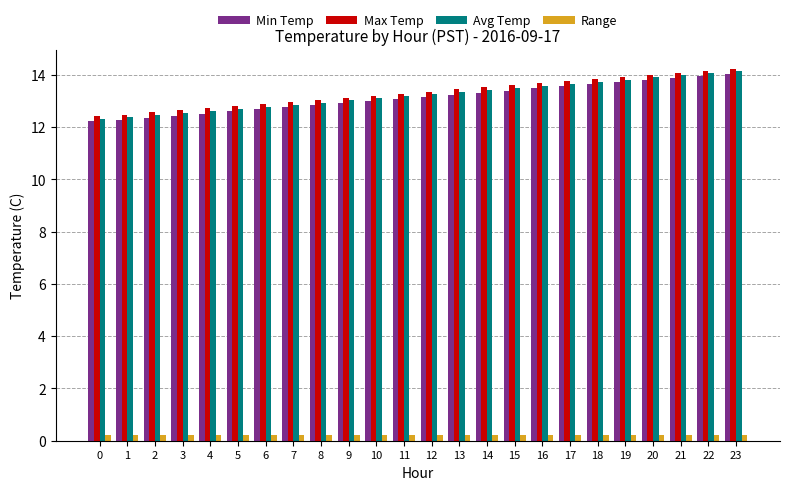

What is the value of the Min Temp bar at the 12th from the left?

13.1